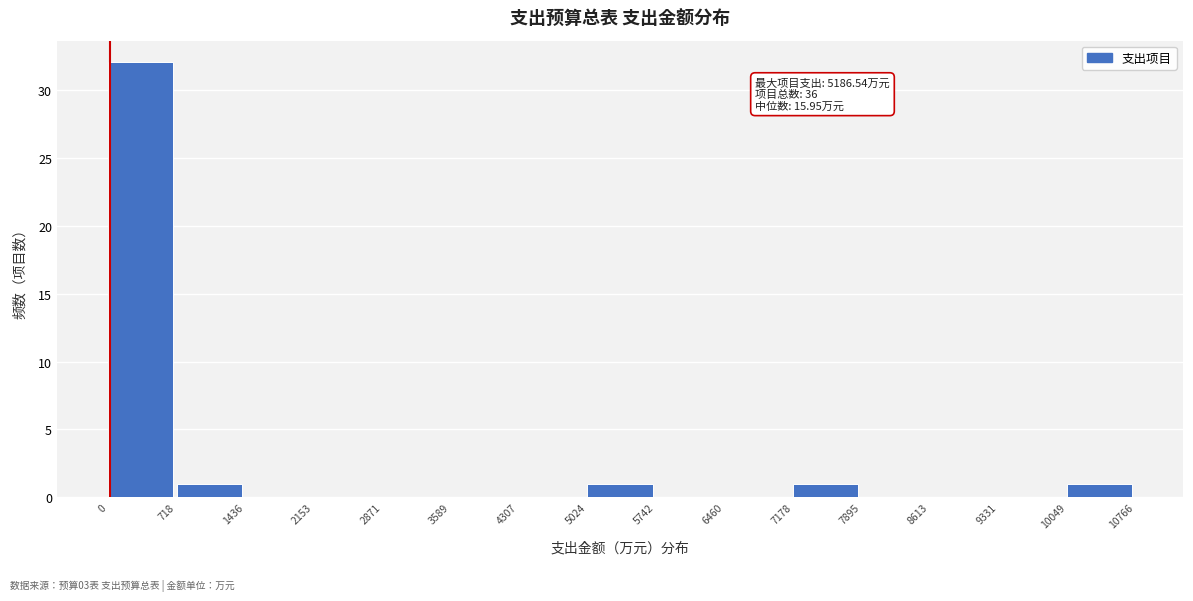

Over which range of the x-axis is the bar tallest?

0 to 718